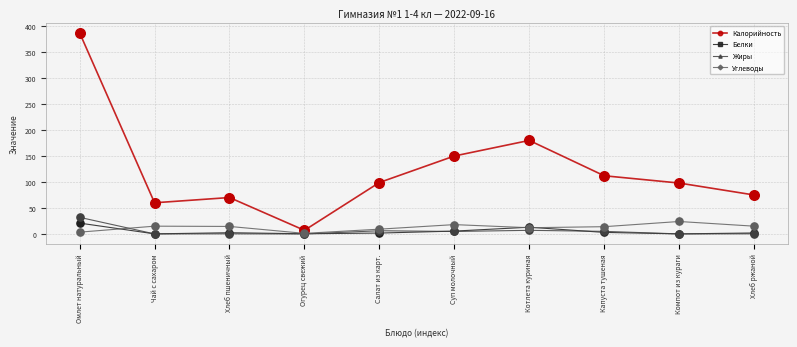

Which series changed the most between Котлета куриная and Капуста тушеная?

Калорийность